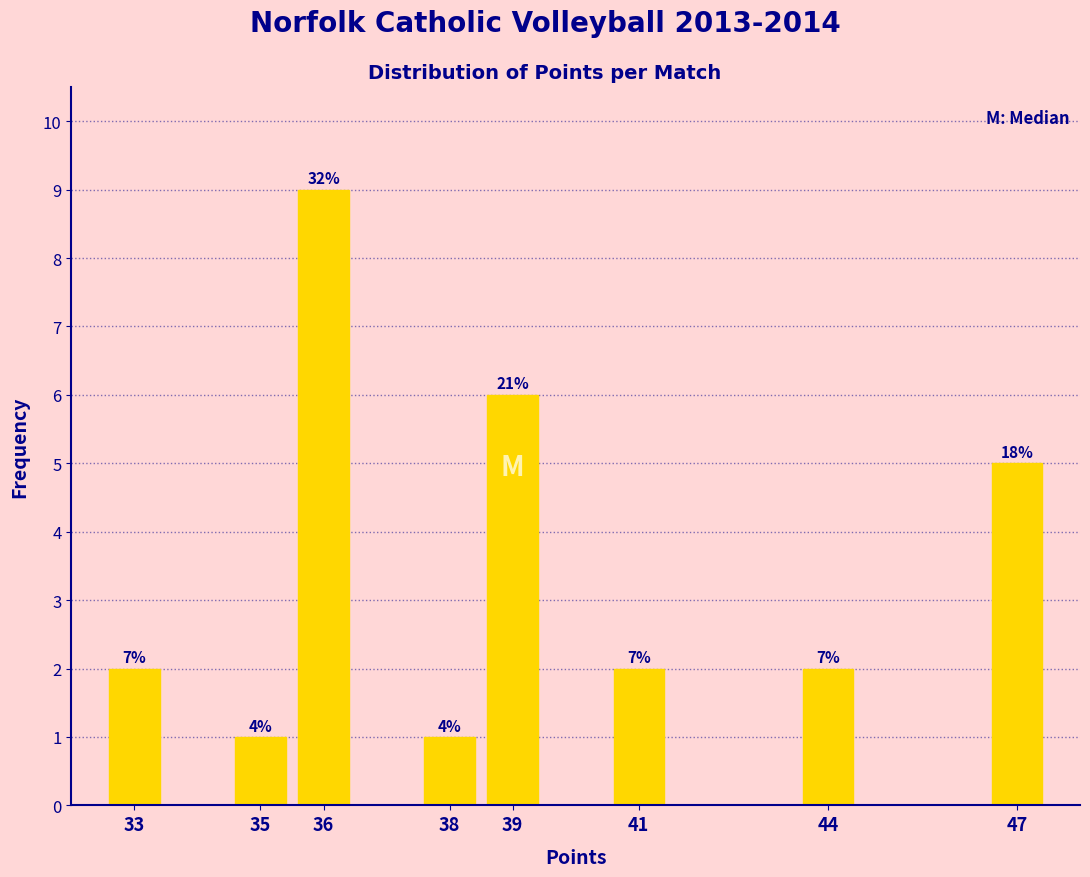

How many bars are there in total?

8